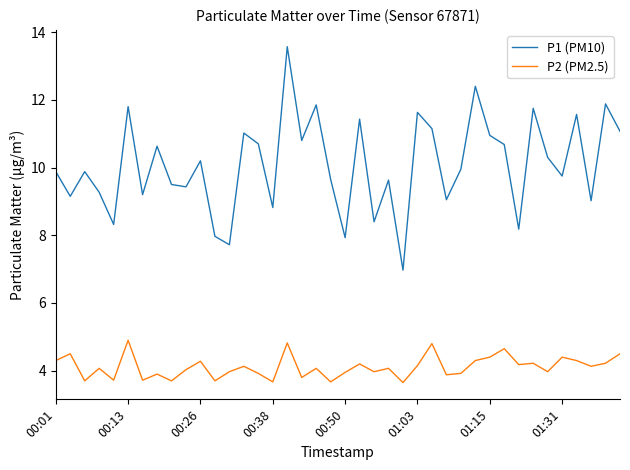

True or false: P2 (PM2.5) and P1 (PM10) cross at least once.

False